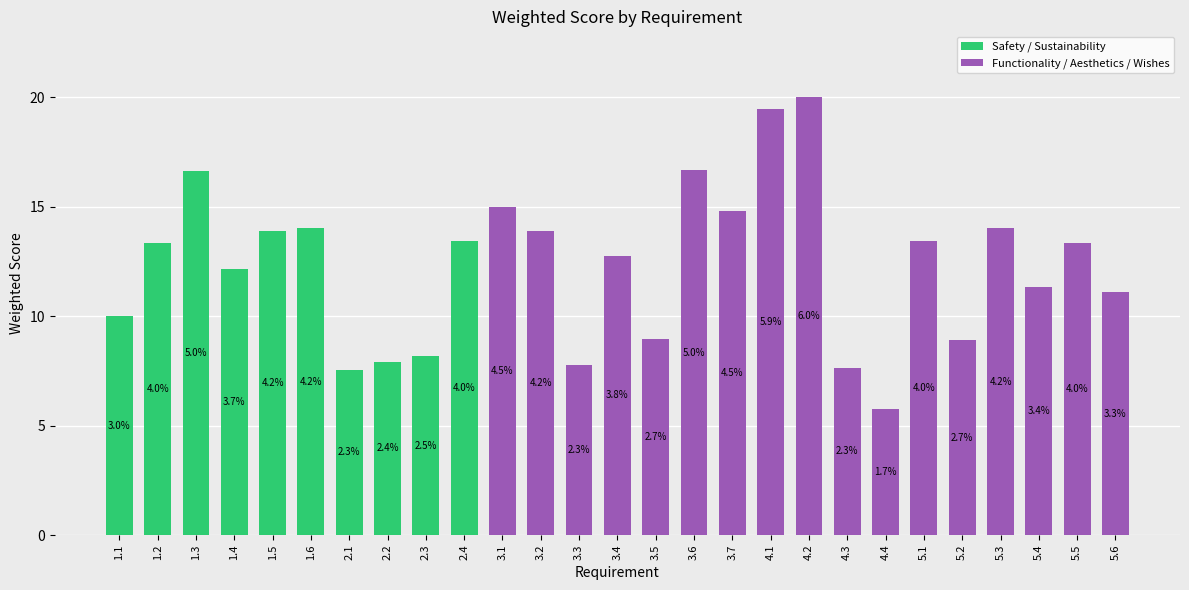

True or false: the data shows 20.0 at 4.2.

True